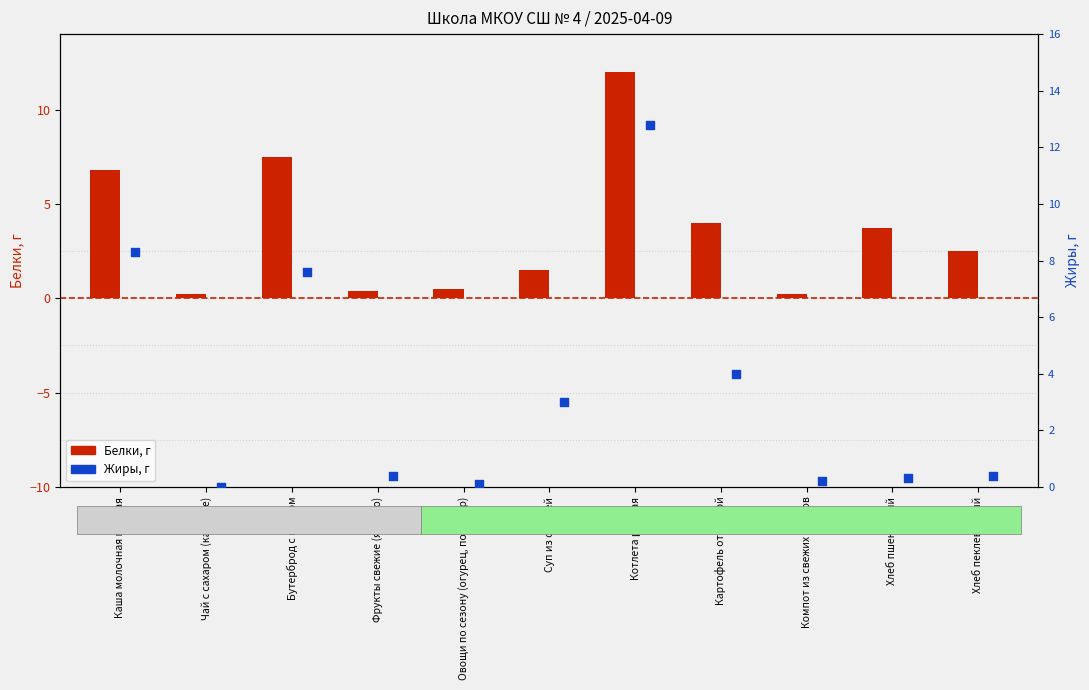

What are all the series names shown in the legend?

Белки, Жиры